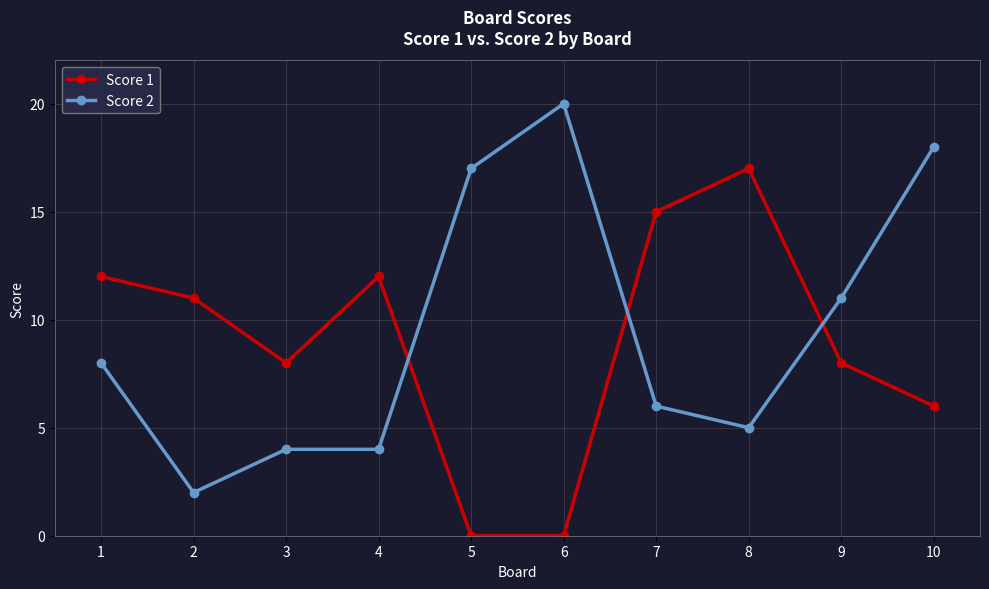

Which series has the largest range (max minus min)?

Score 2